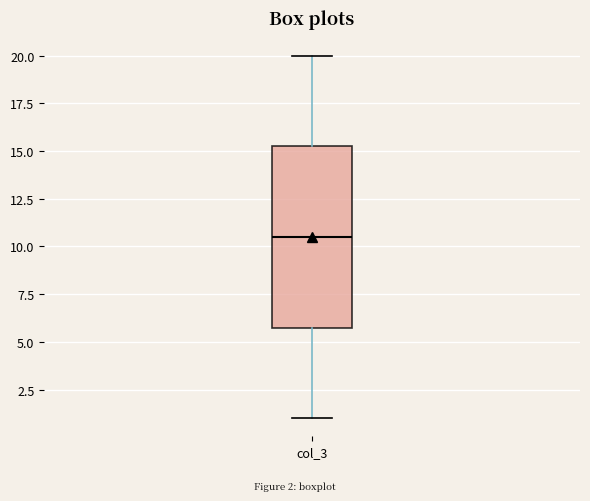

Read this box plot against the y-axis: the position of the median line, the range covered by the box, and the ends of both whiskers. The values are not printed on the chart, so give them approximately, as read against the axis.

median 10.5, box 6.0 to 15.5, whiskers 1.0 to 20.0